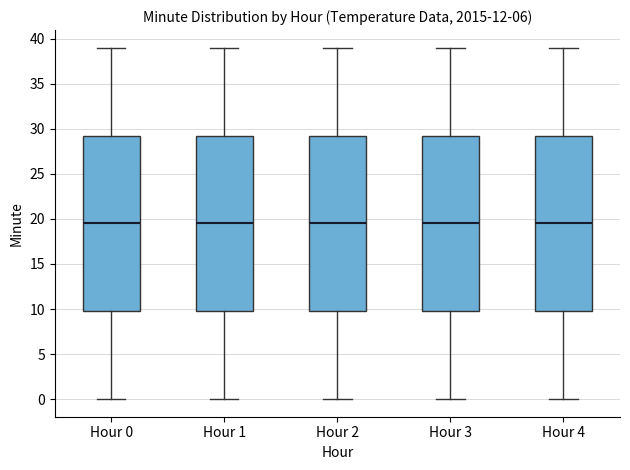

Reading left to right, transcribe this box plot: for each box, give where its median line is, the range the box spans, and where its two whiskers end, as read against the y-axis. The values are not printed on the chart, so give them approximately, as read against the axis.

Hour 0: median 19.5, box 10.0 to 29.5, whiskers 0.0 to 39.0
Hour 1: median 19.5, box 10.0 to 29.5, whiskers 0.0 to 39.0
Hour 2: median 19.5, box 10.0 to 29.5, whiskers 0.0 to 39.0
Hour 3: median 19.5, box 10.0 to 29.5, whiskers 0.0 to 39.0
Hour 4: median 19.5, box 10.0 to 29.5, whiskers 0.0 to 39.0